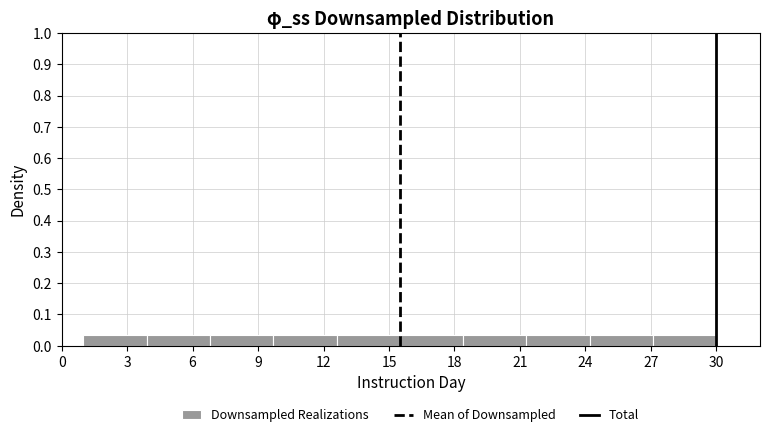

How tall is the bar that spans 9.7 to 12.6 on the x-axis? Neither the bar edges nor the heights are printed on the chart, so give them approximately, as read against the axes.

0.03